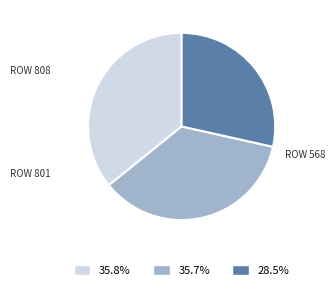

How many slices are in this pie chart?

3